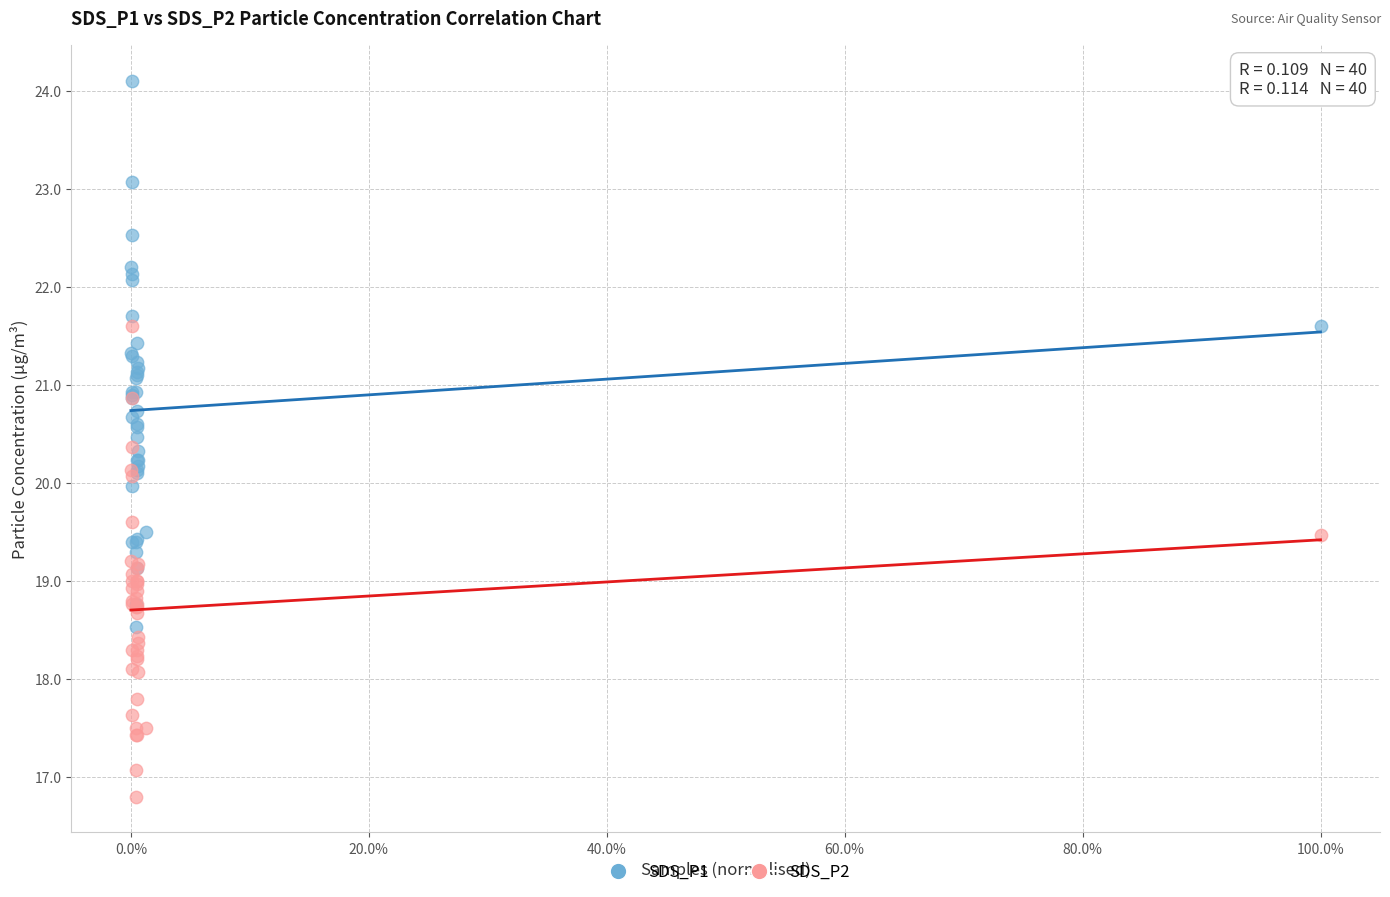

Which series reaches the maximum Y coordinate?

SDS_P1